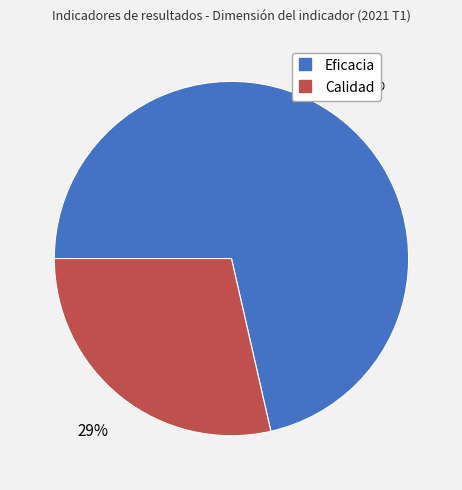

To the nearest percent, what is the average slice percentage?

50%